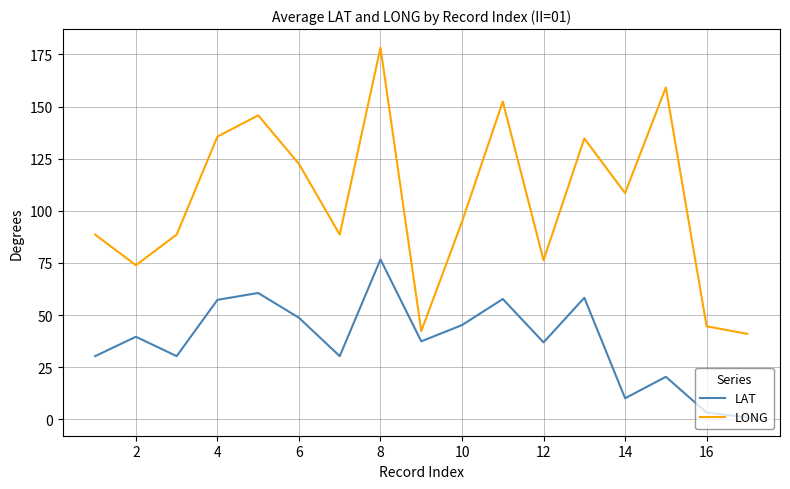

True or false: LONG and LAT intersect in this chart.

False